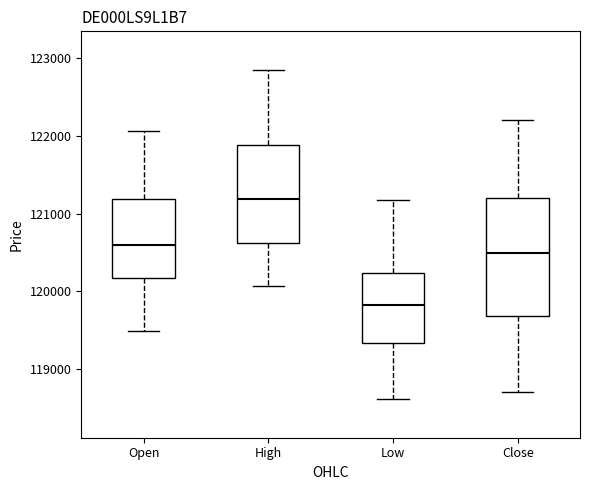

Reading left to right, transcribe this box plot: for each box, give where its median line is, the range the box spans, and where its two whiskers end, as read against the y-axis. The values are not printed on the chart, so give them approximately, as read against the axis.

Open: median 120600, box 120200 to 121200, whiskers 119500 to 122100
High: median 121200, box 120600 to 121900, whiskers 120100 to 122800
Low: median 119800, box 119300 to 120200, whiskers 118600 to 121200
Close: median 120500, box 119700 to 121200, whiskers 118700 to 122200